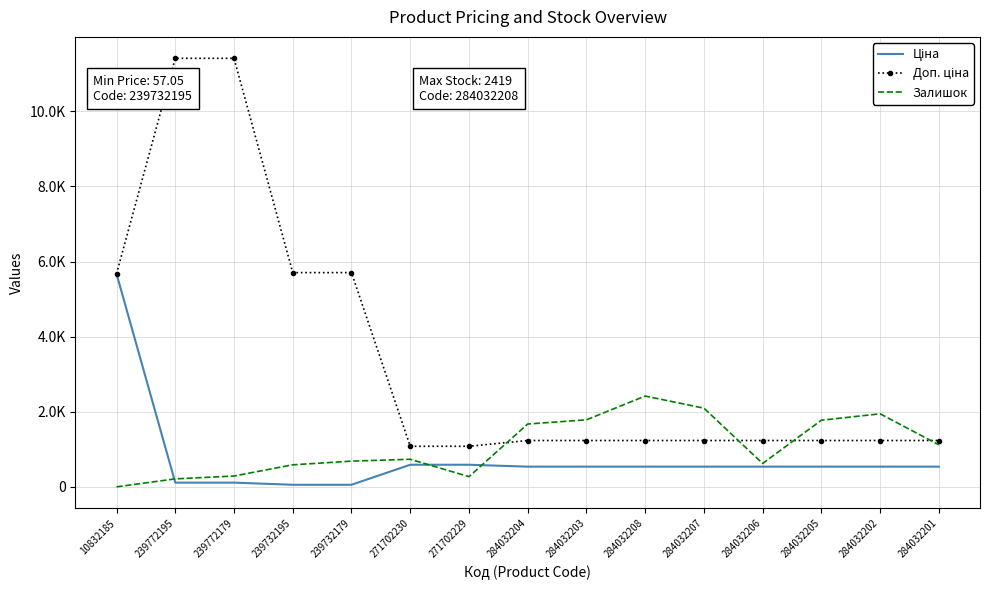

At 284032205, list the series in order from largest to smallest.

Залишок, Доп. ціна, Ціна